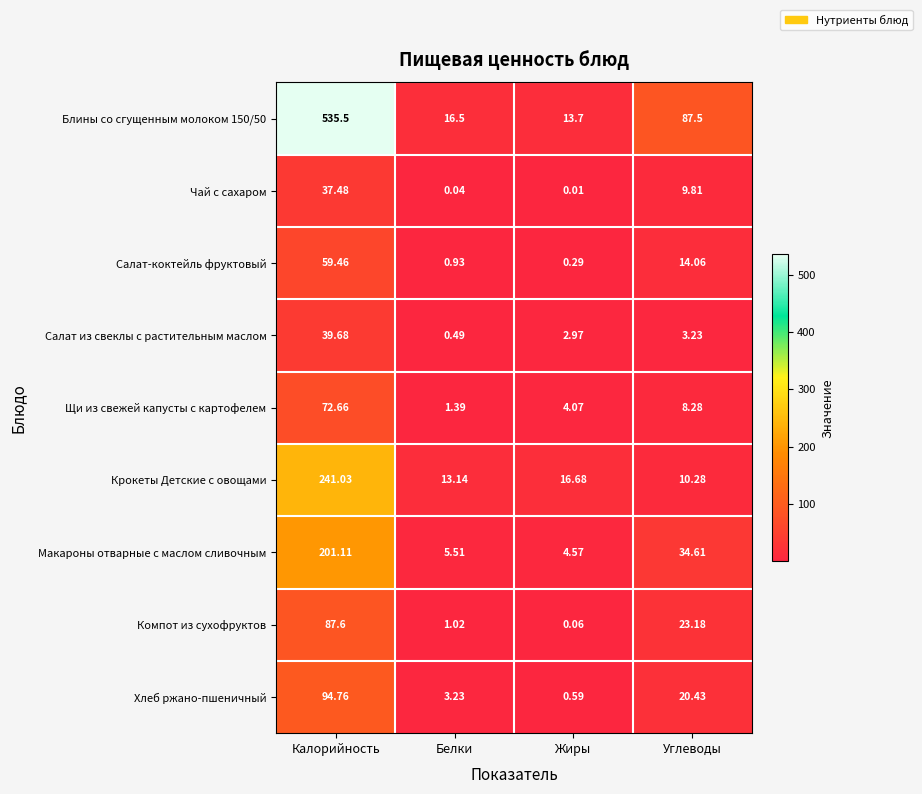

At which category does the chart reach its peak across all series?

Калорийность